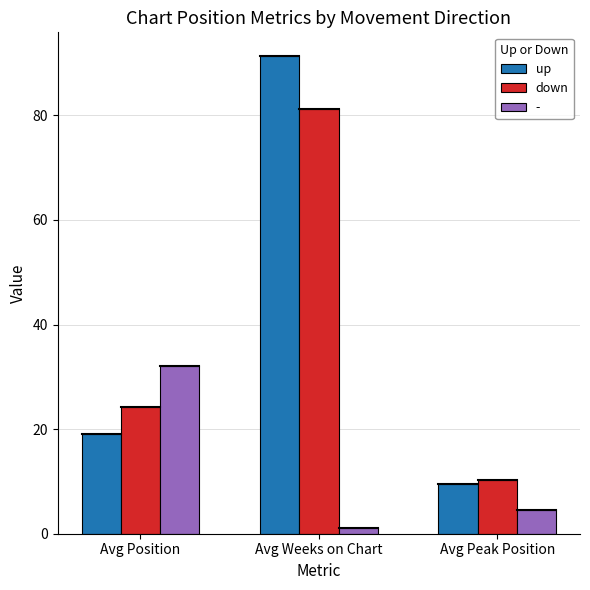

At how many categories does at least one series exceed 53?

1